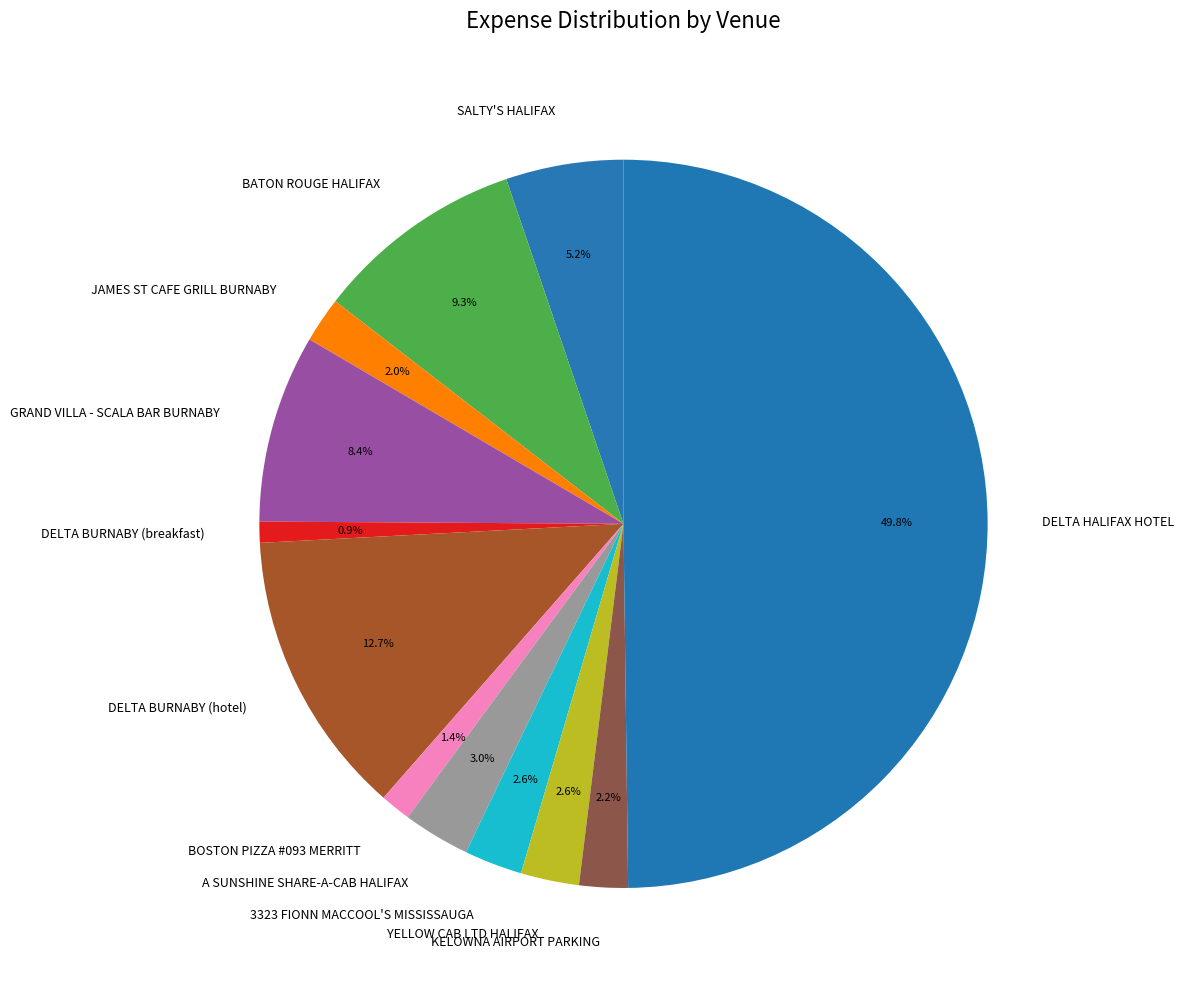

What portion of the pie excludes KELOWNA AIRPORT PARKING?

97.8%